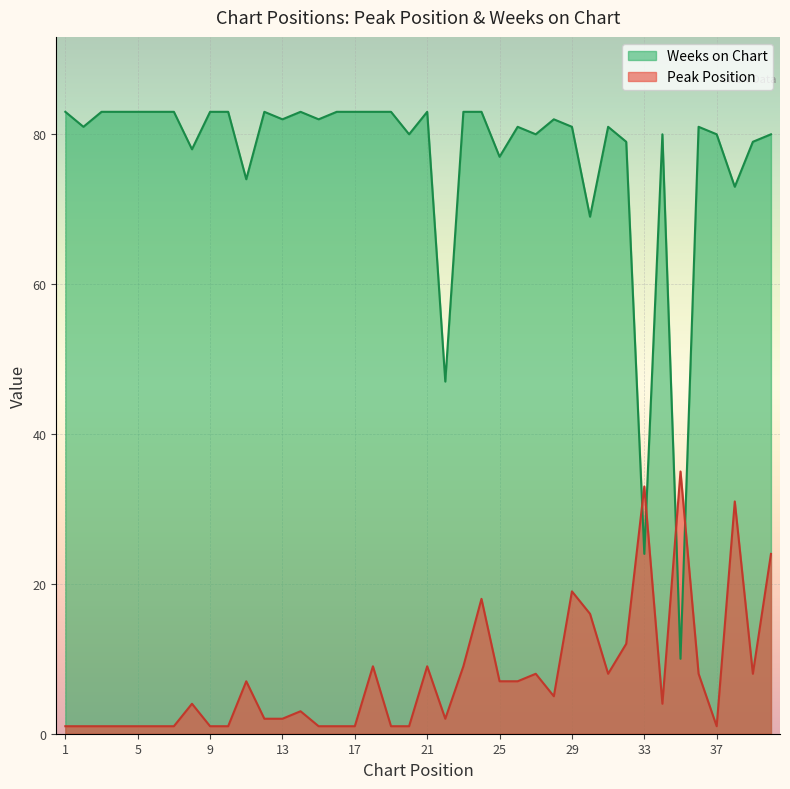

The value of Peak Position at 26 is 7. True or false?

True